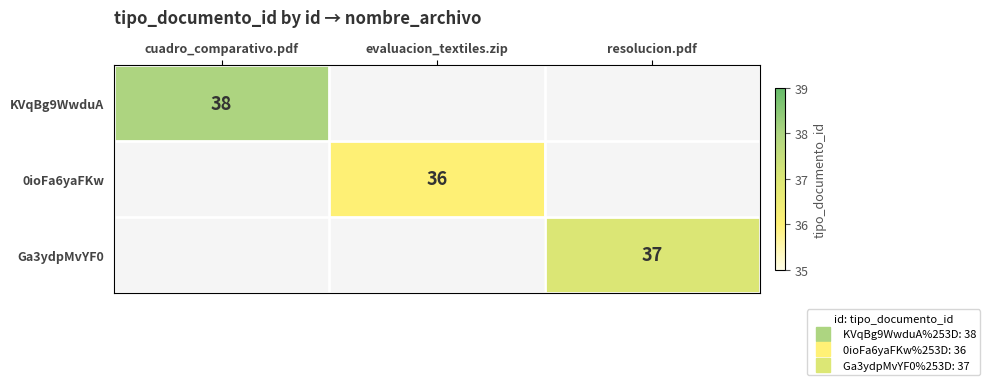

How many positive values does the 0ioFa6yaFKw series have?

1